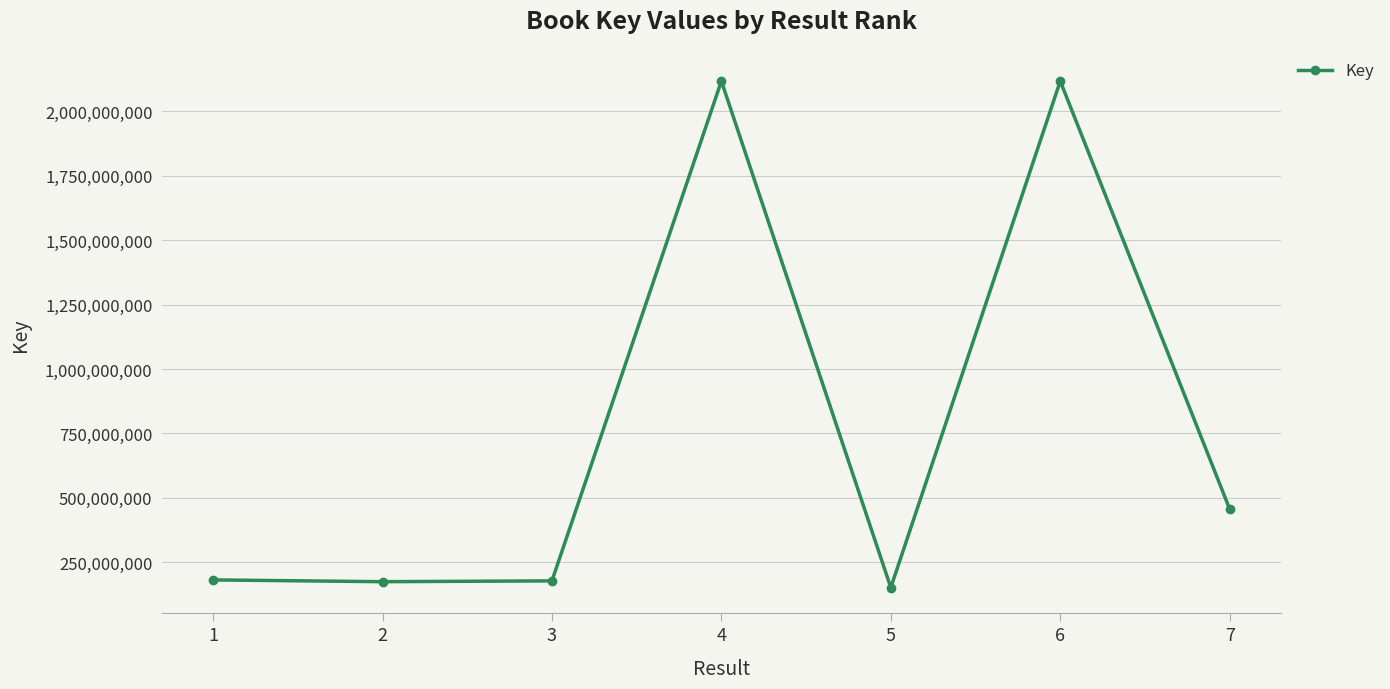

The chart shows a value of 2116898537 at 4. True or false?

True